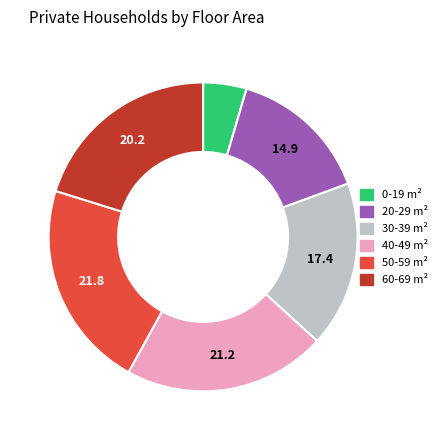

Is there any slice that represents more than half of the pie?

No